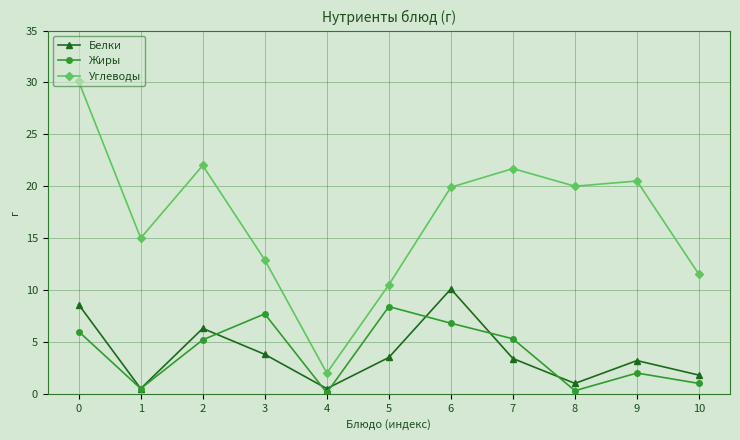

What is the difference between the highest and lowest values at 0?

24.1